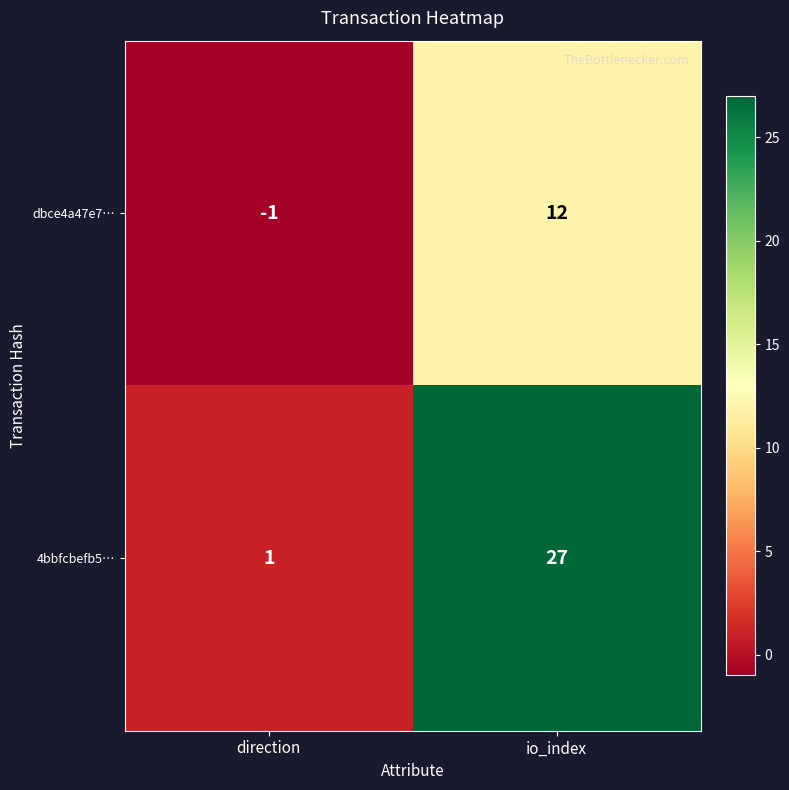

Which label corresponds to the largest value in the chart?

io_index